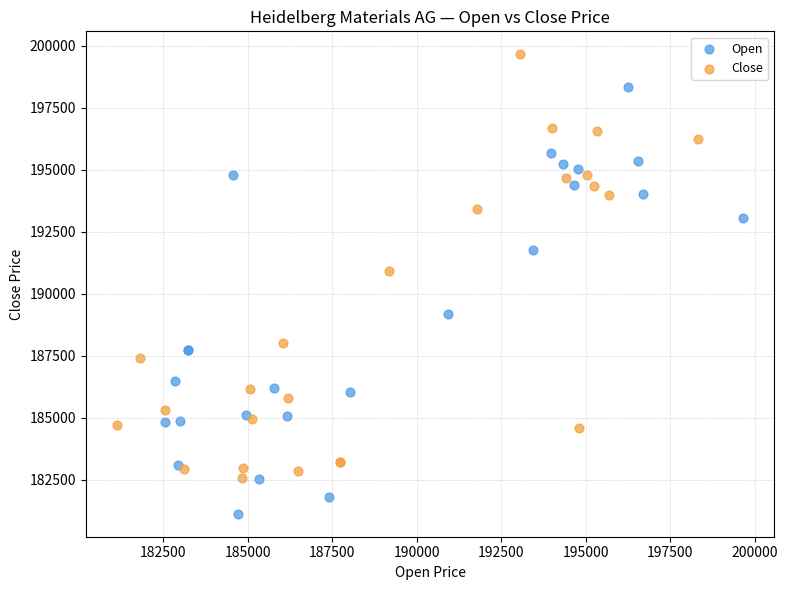

Which series contains the highest Y value?

Close